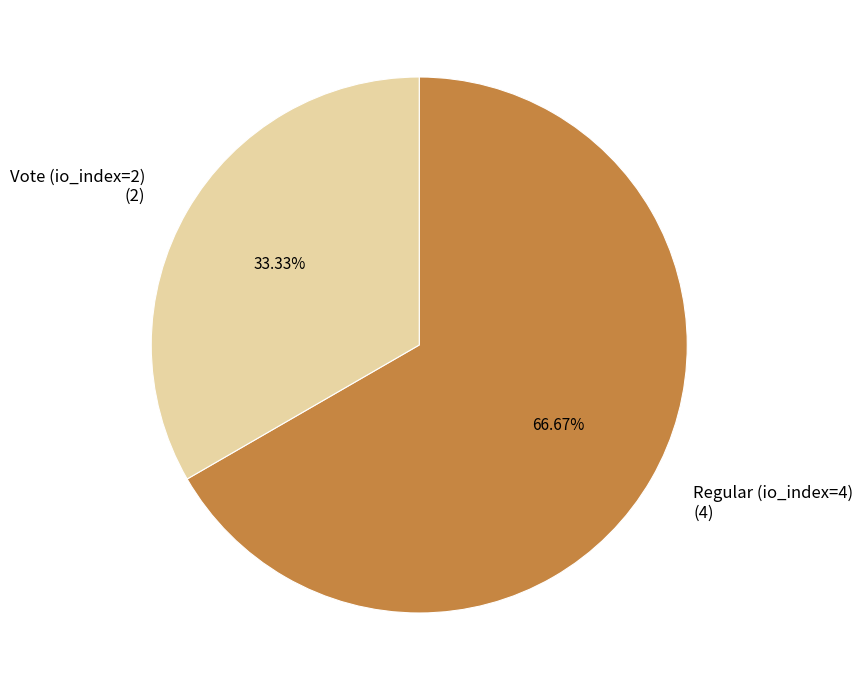

To the nearest percent, what percentage of the pie is Vote (io_index=2)?

33%